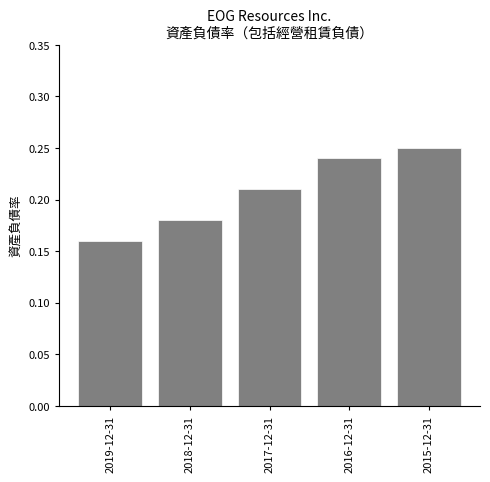

Which has a higher value, 2018-12-31 or 2017-12-31?

2017-12-31